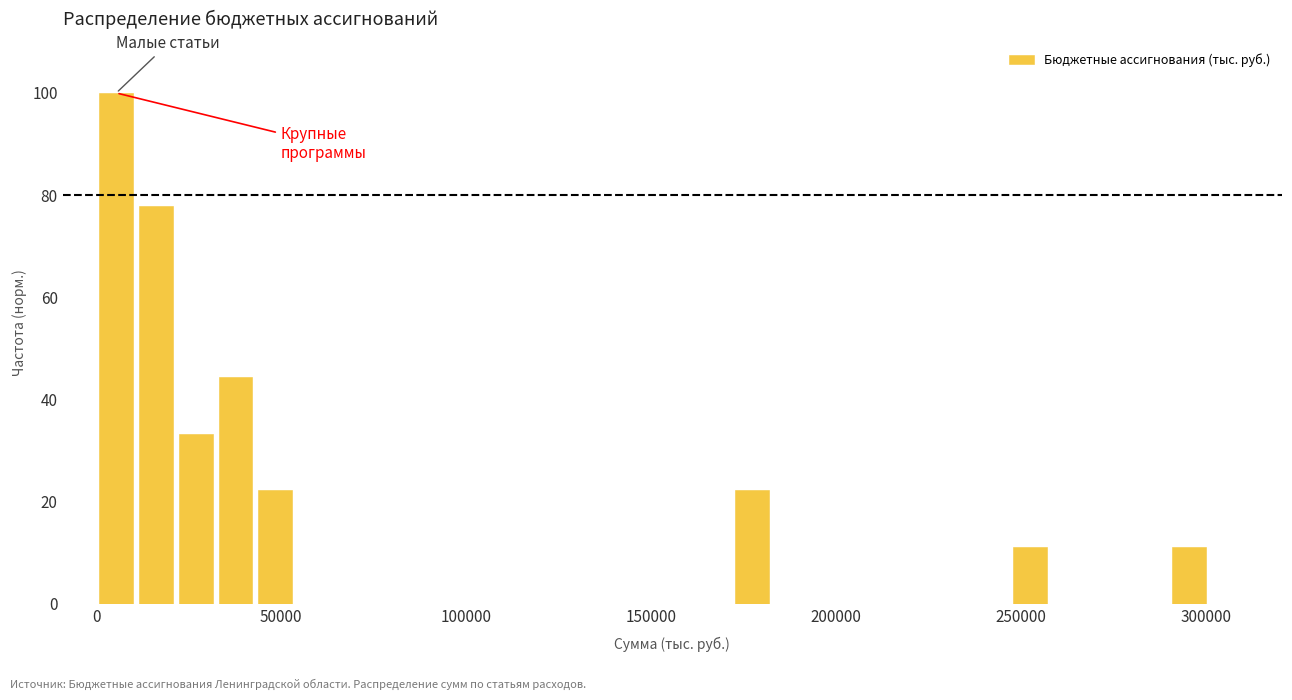

Read against the x-axis, roughly where is the centre of the tallest bar?

5000